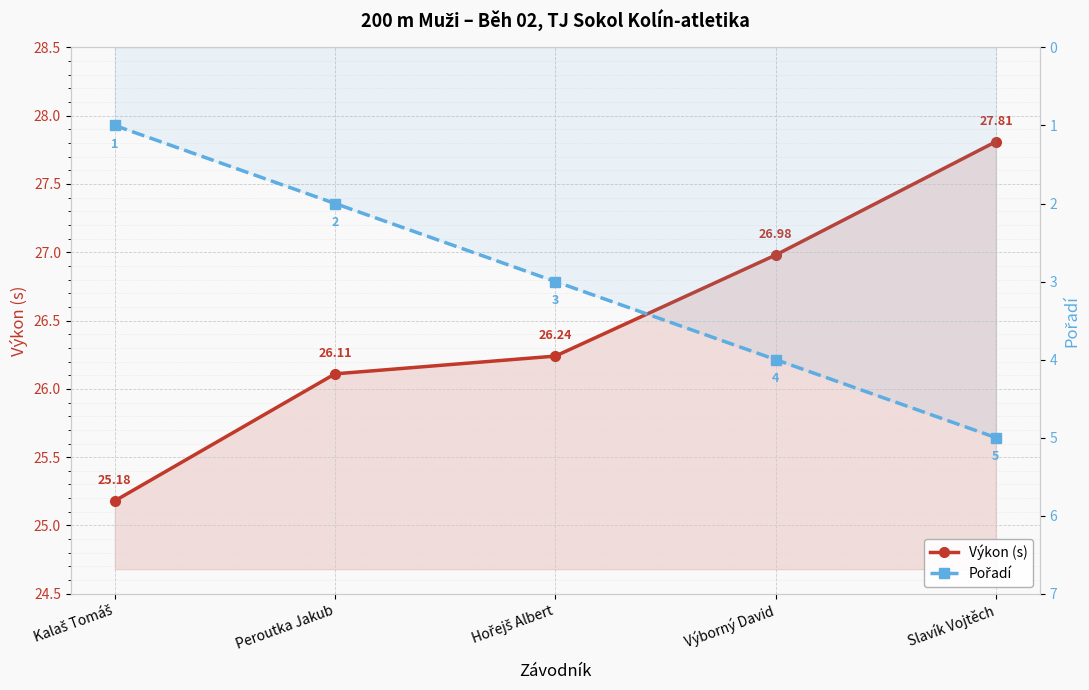

How many Pořadí values are between 2 and 4?

3